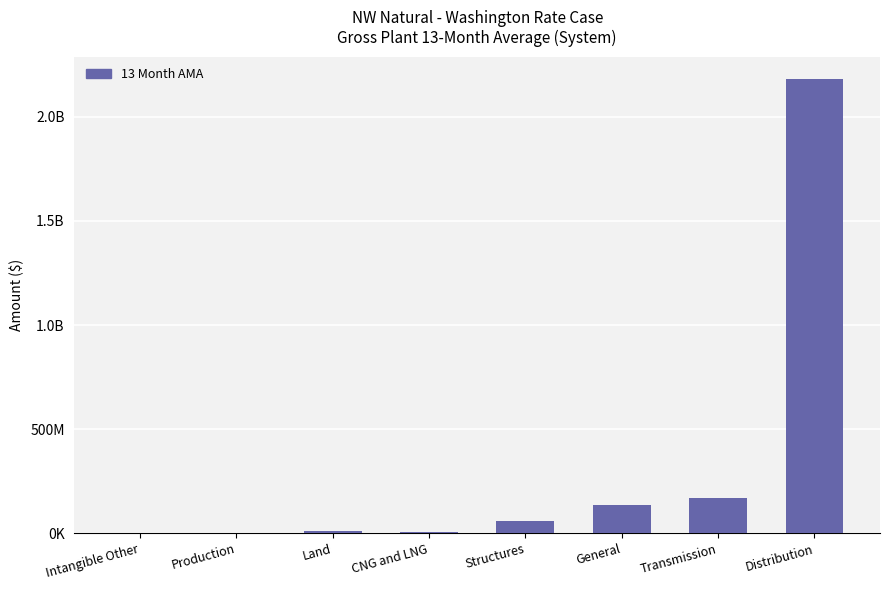

Are the bars horizontal?

No